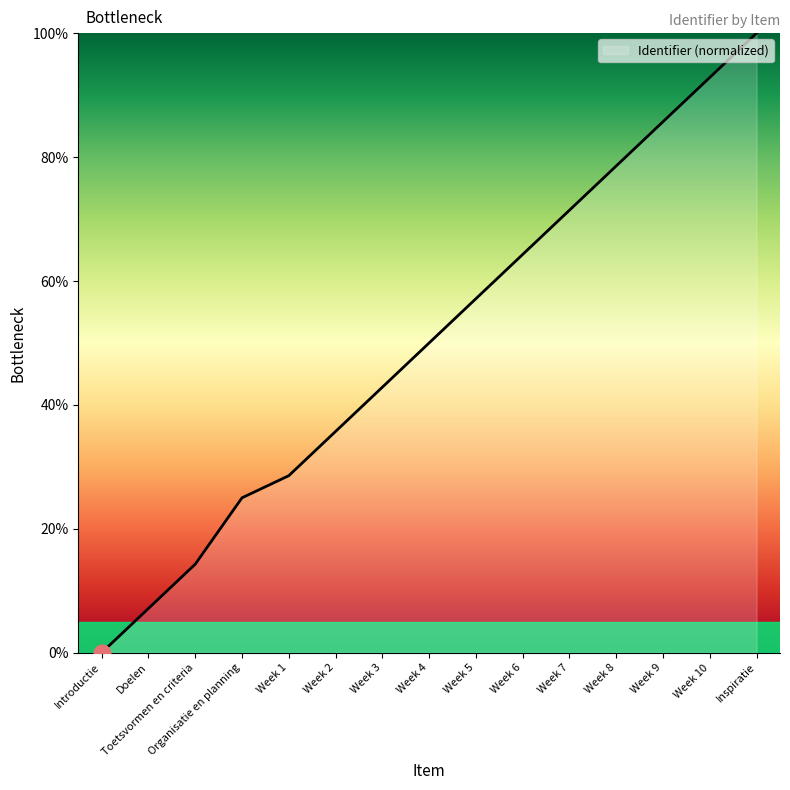

Approximately how many times larger is the value at Week 6 compared to Organisatie en planning?

2.6